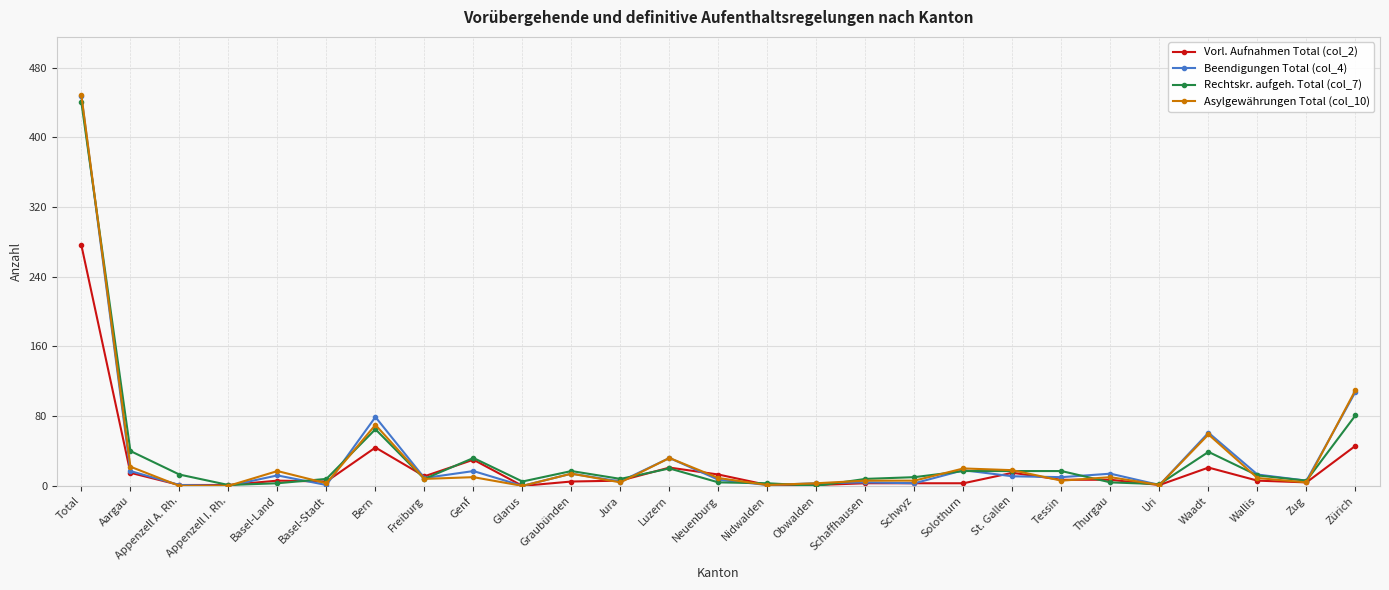

Count the number of categories in the chart.

27